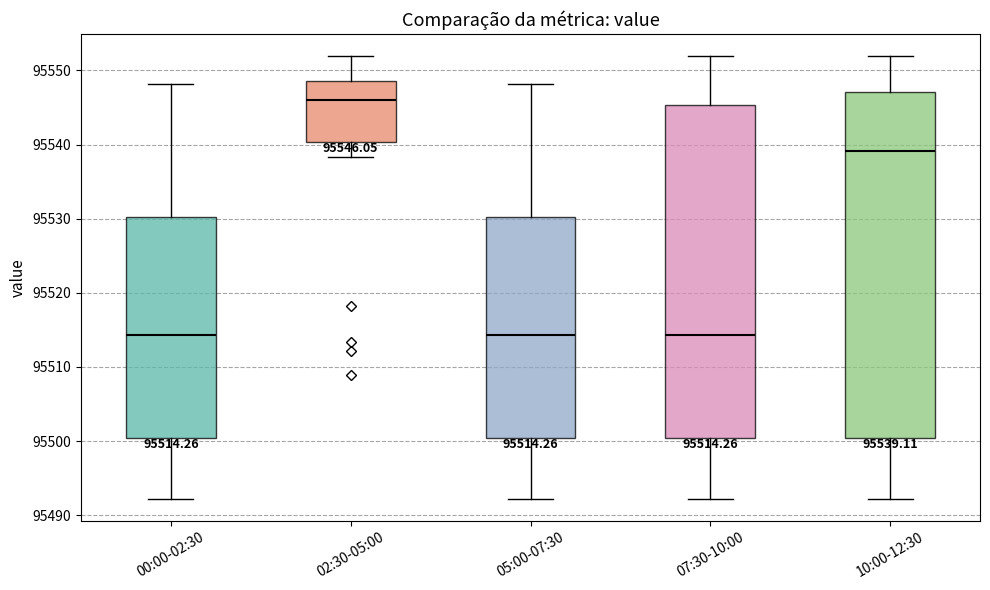

Comparing the boxes themselves (not the whiskers), which one is the tallest?

10:00-12:30